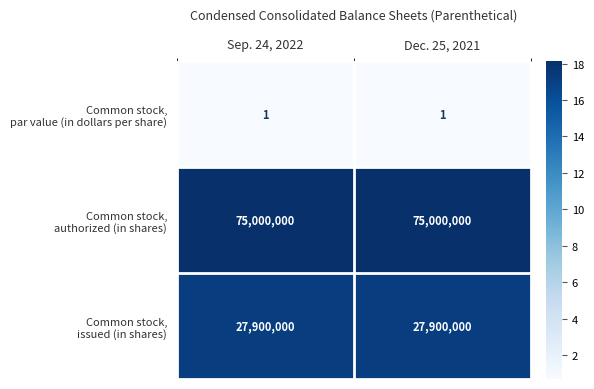

What is the spread (max minus min) of values at Sep. 24, 2022?

74999999